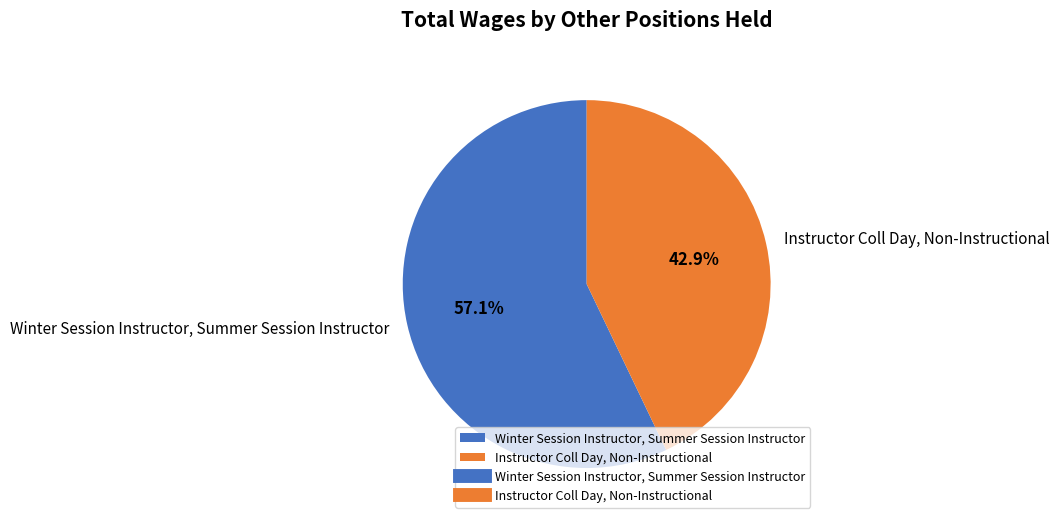

To the nearest percent, what is the difference between the largest and smallest slice percentages?

14%